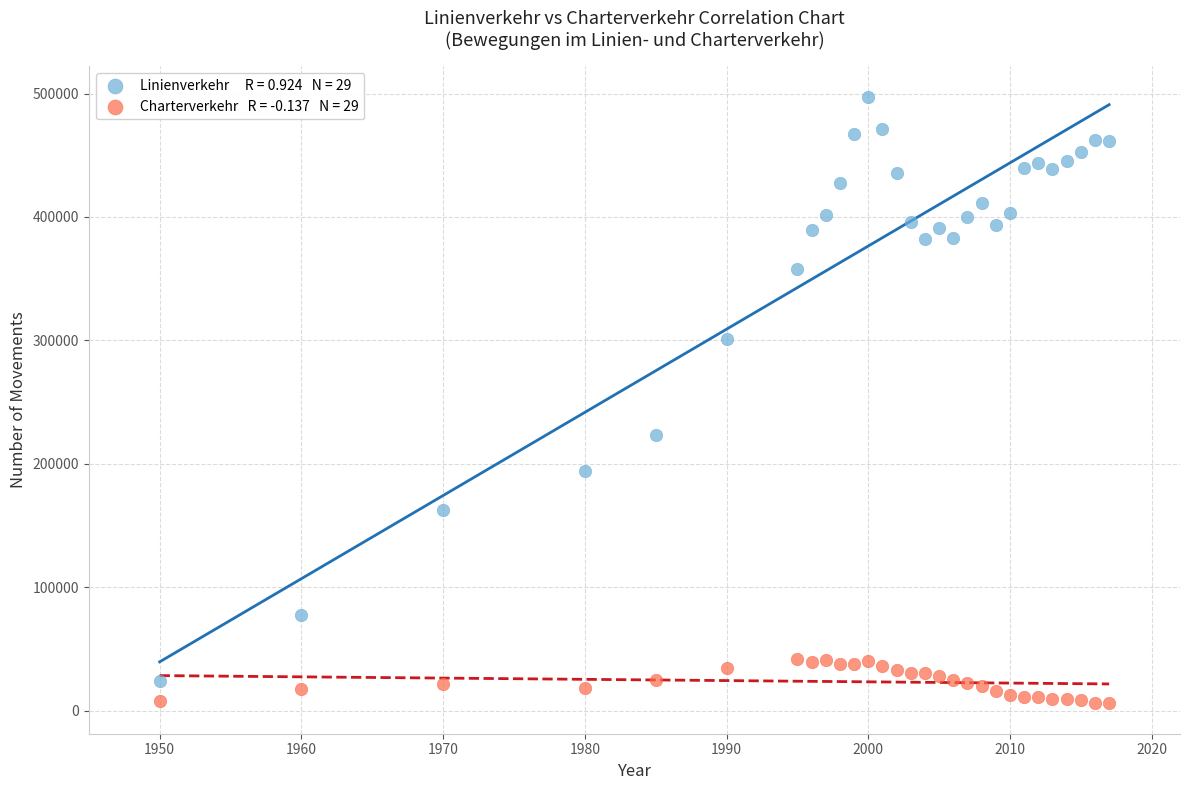

Across all series, what Y value is closest to 251582?

223154